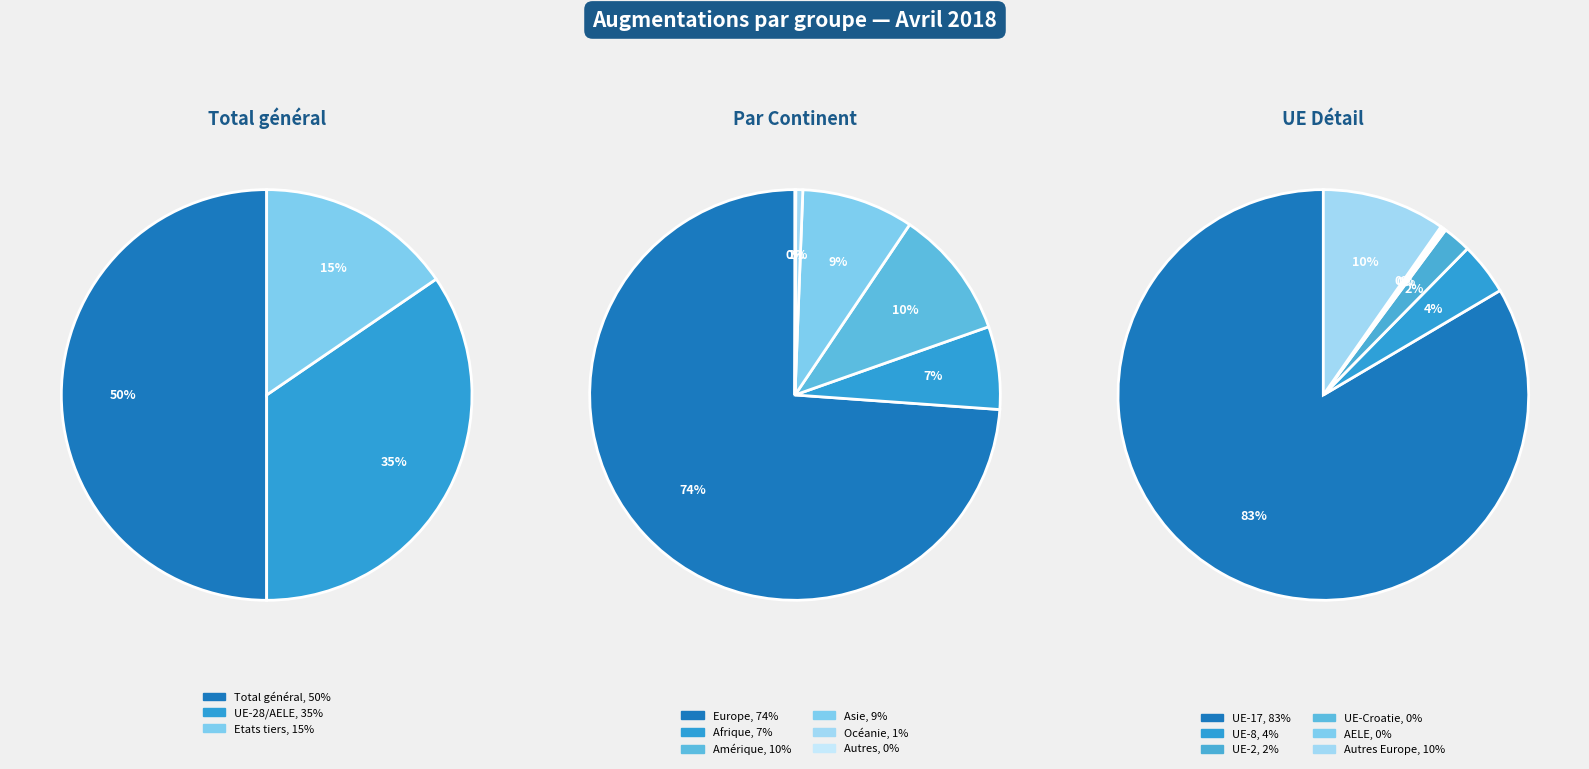

Is there any slice that represents more than half of the pie?

No